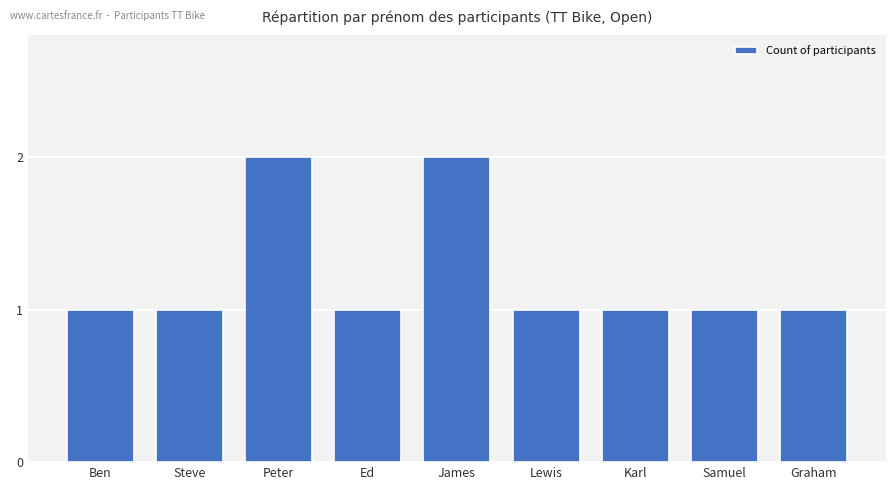

What position from the right is Graham?

1